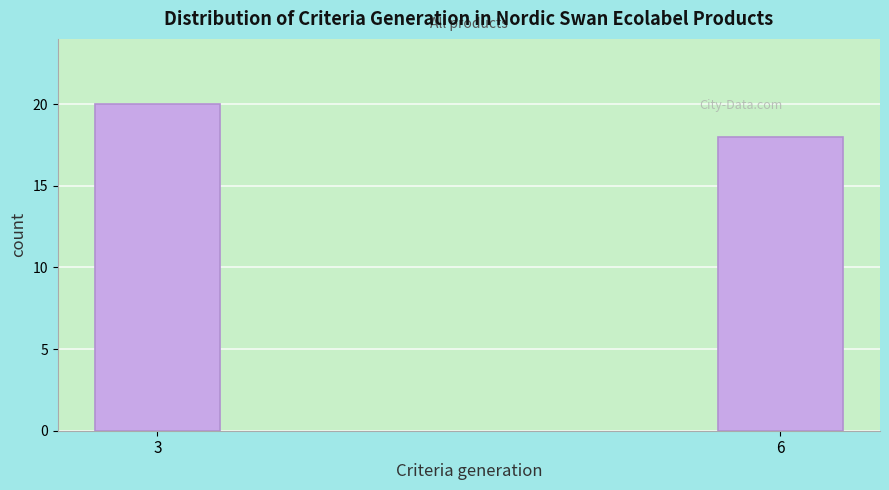

Reading left to right, transcribe all the data shown in this chart.

3=20	6=18